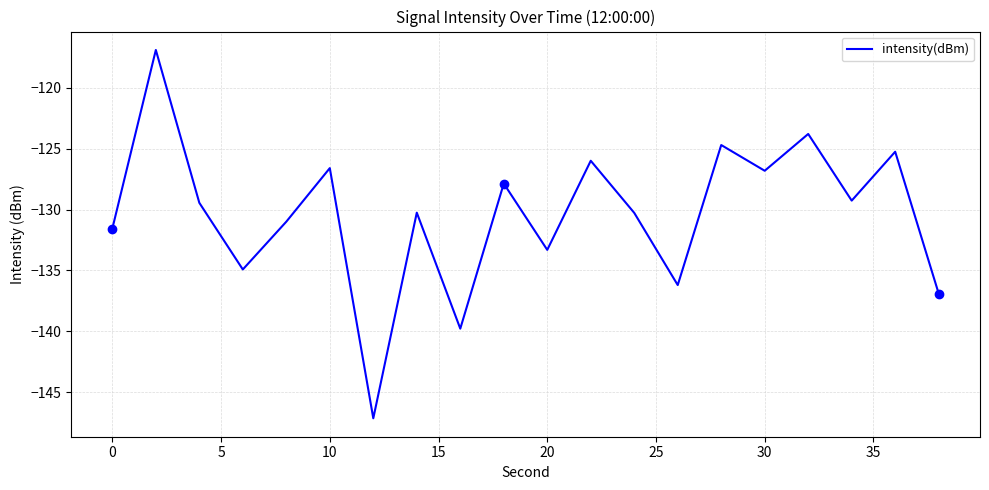

Reading left to right, list all the values displayed in this chart.

-131.6	-116.9	-129.4	-134.9	-131.0	-126.6	-147.1	-130.3	-139.8	-127.9	-133.3	-126.0	-130.3	-136.2	-124.7	-126.8	-123.8	-129.3	-125.2	-136.9